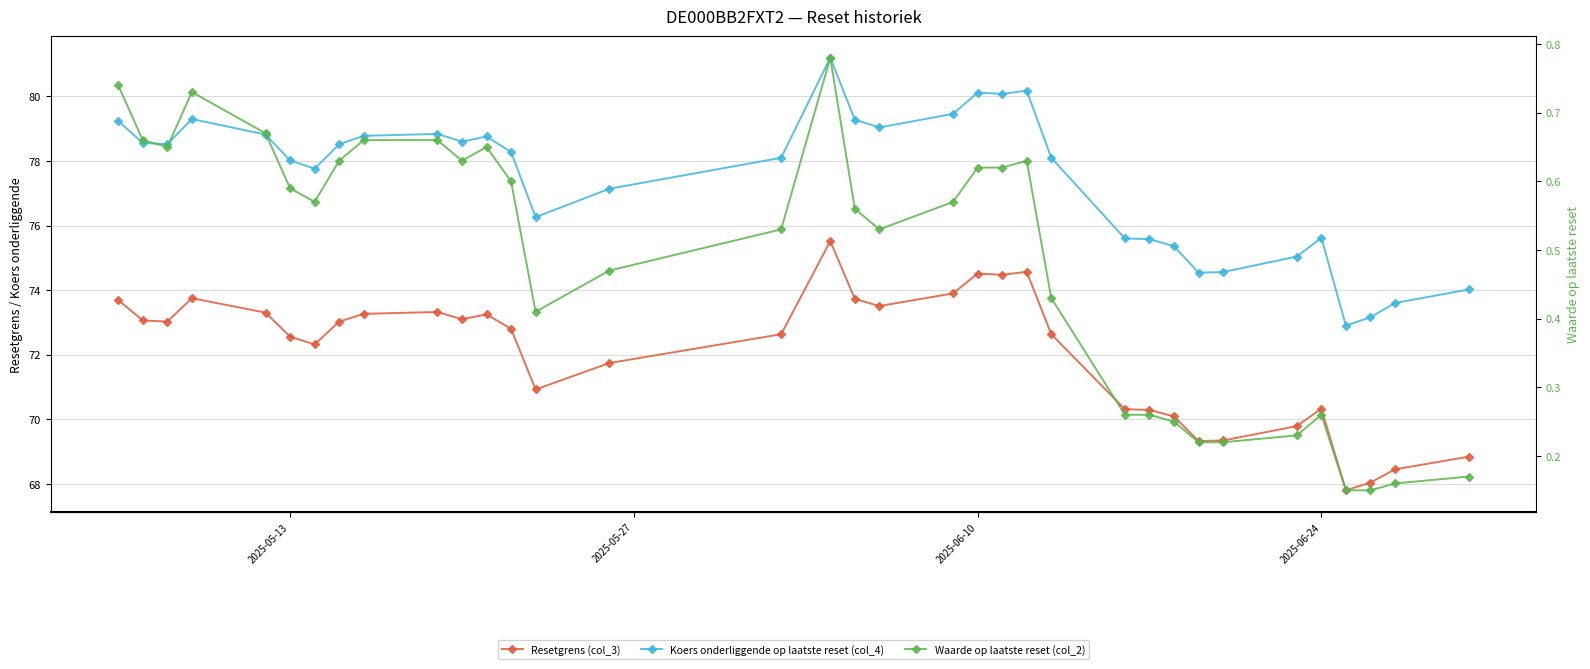

How many interior local valleys does the Resetgrens (col_3) series have?

8